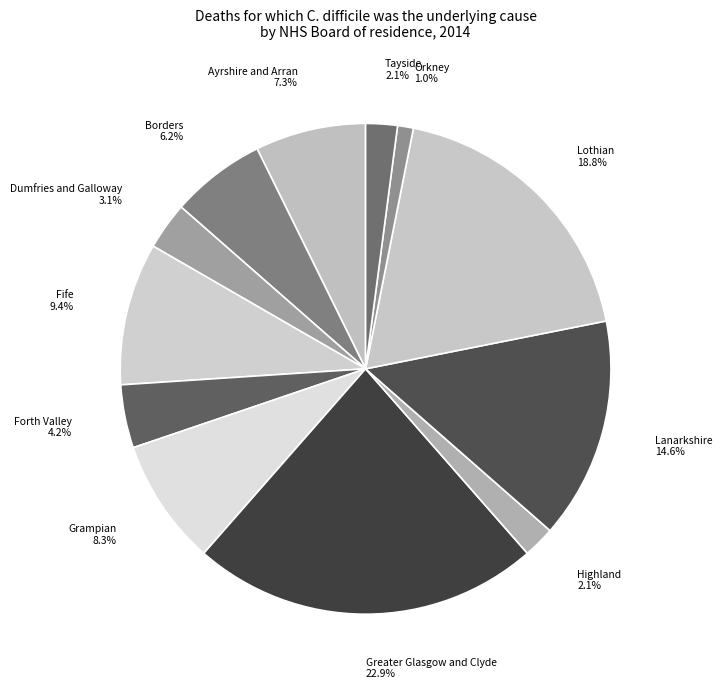

To the nearest percent, what portion does Ayrshire and Arran represent?

7%